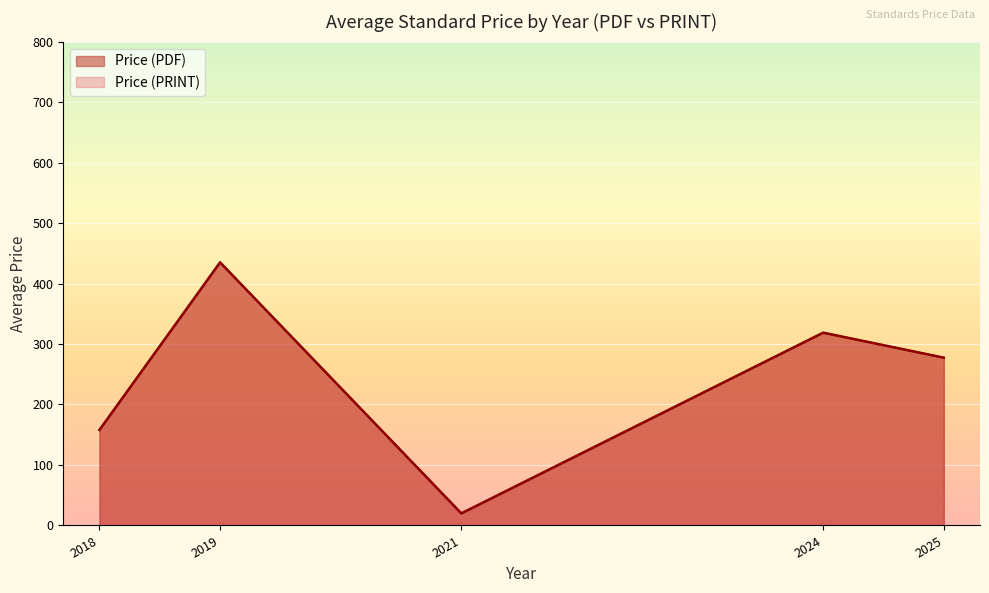

Read the Price (PRINT) value at 2025, to the nearest 50.

150